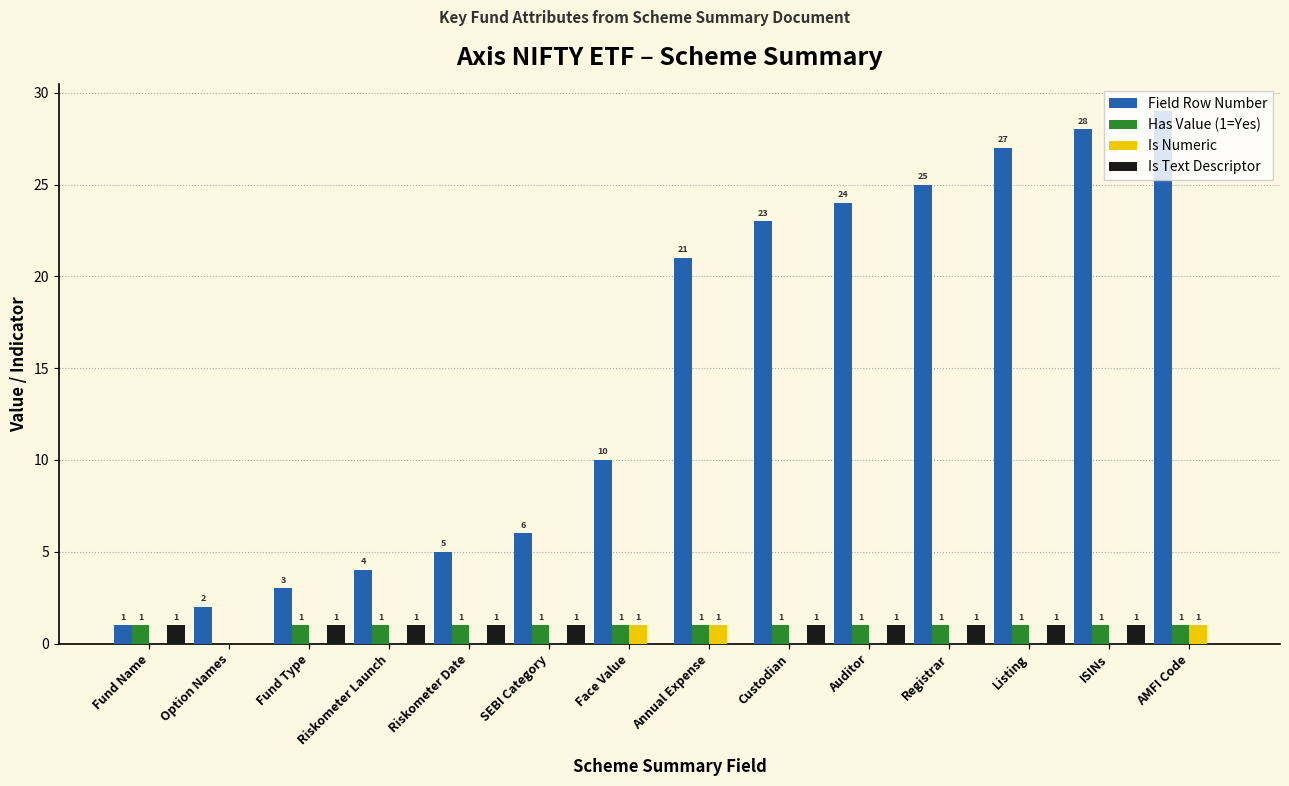

Which series has the largest total across all categories?

Field Row Number